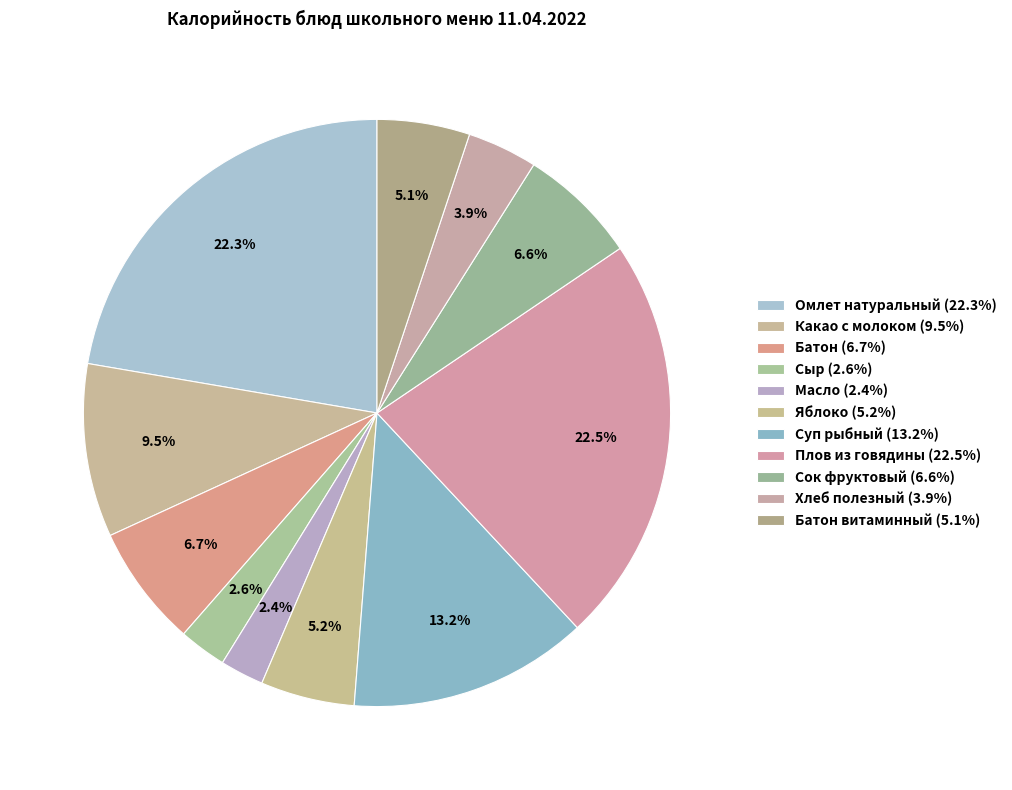

Count the number of slices in the pie.

11